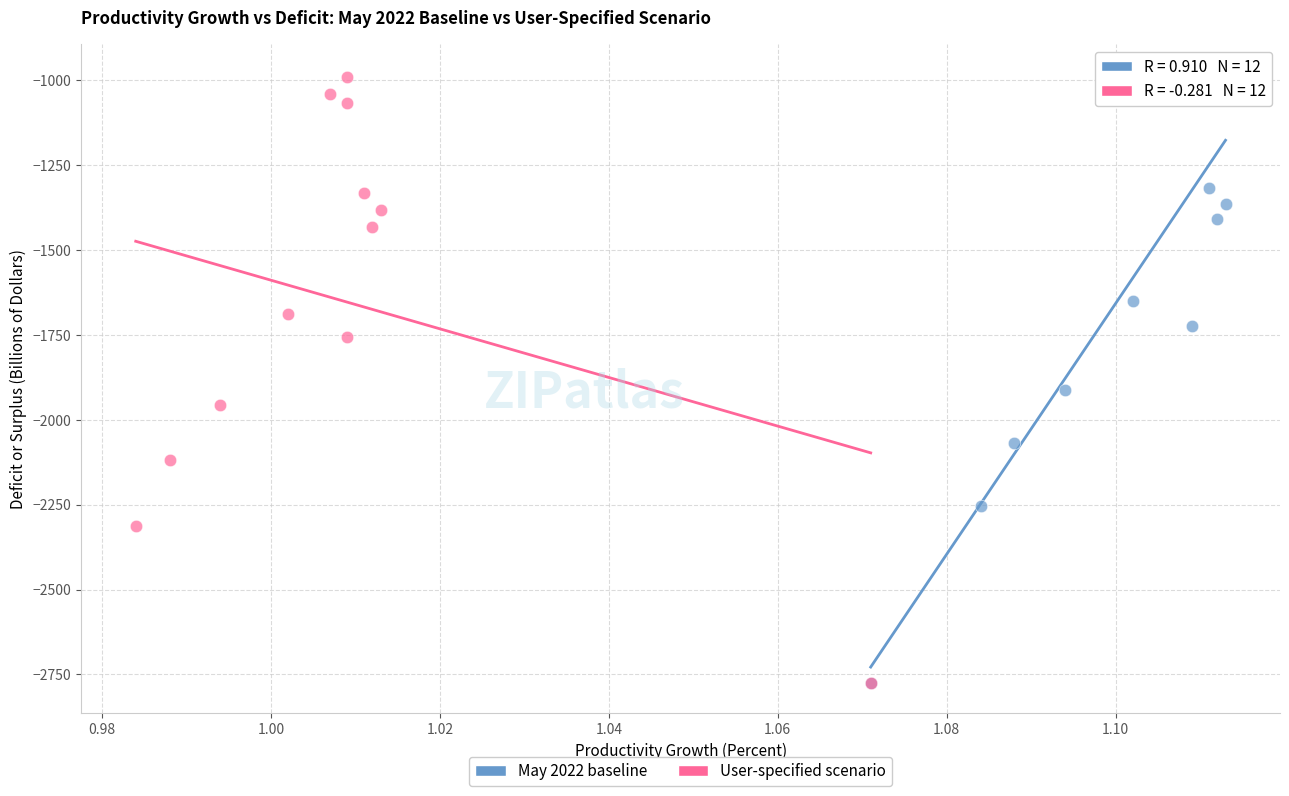

Which series has the largest Y range (max minus min)?

May 2022 baseline